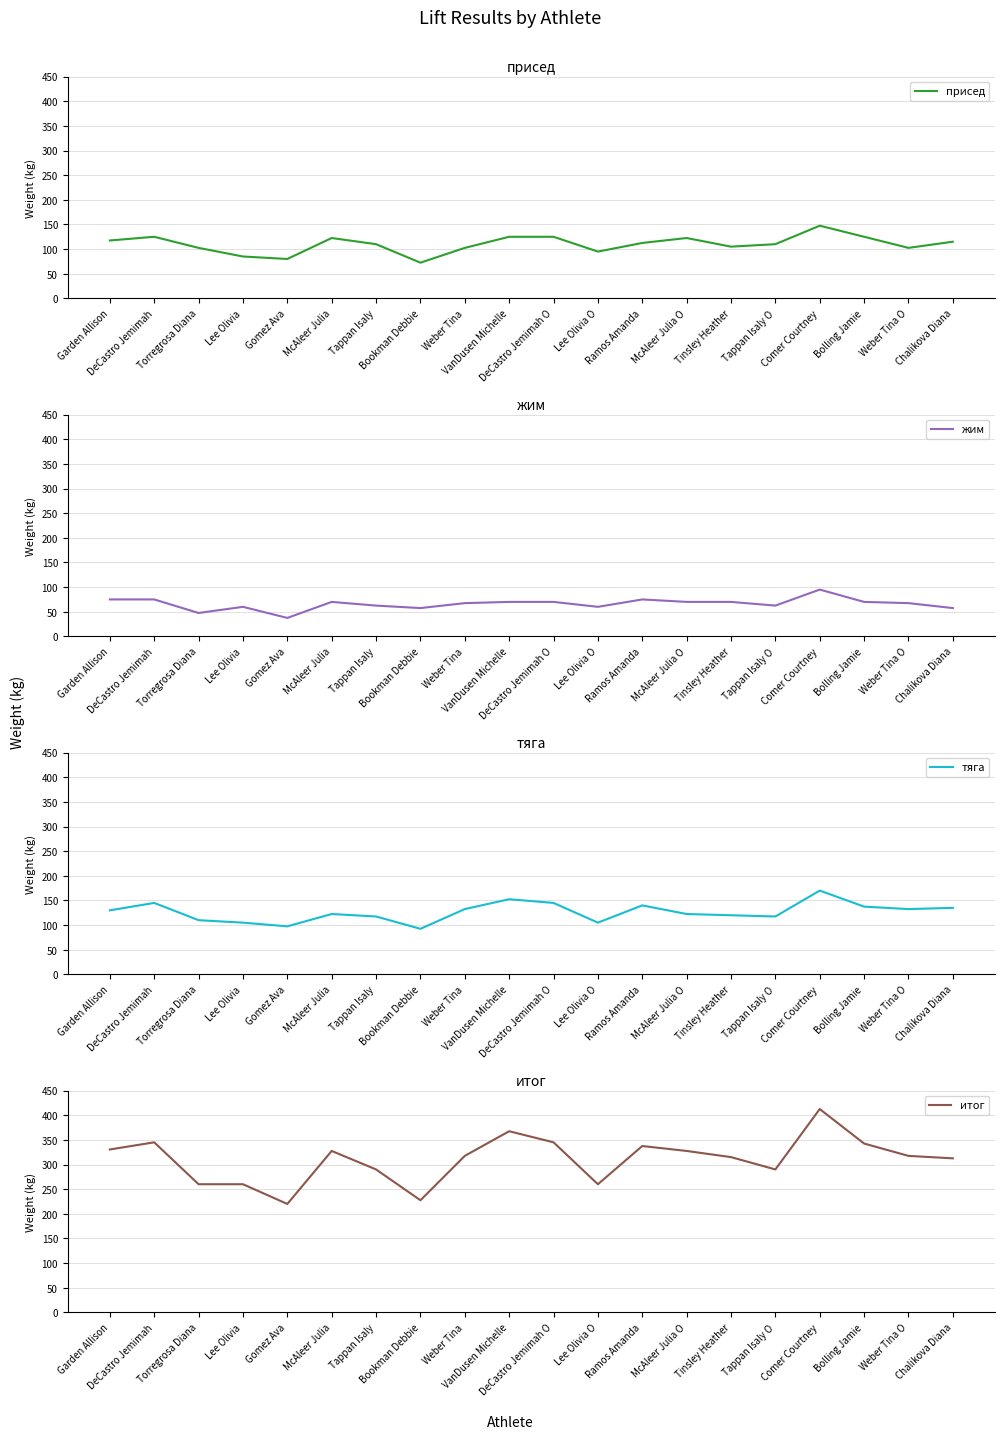

Reading right to left, transcribe all the data shown in this chart.

присед: 115.0	102.5	125.0	147.5	110.0	105.0	122.5	112.5	95.0	125.0	125.0	102.5	72.5	110.0	122.5	80.0	85.0	102.5	125.0	117.5
жим: 57.5	67.5	70.0	95.0	62.5	70.0	70.0	75.0	60.0	70.0	70.0	67.5	57.5	62.5	70.0	37.5	60.0	47.5	75.0	75.0
тяга: 135.0	132.5	137.5	170.0	117.5	120.0	122.5	140.0	105.0	145.0	152.5	132.5	92.5	117.5	122.5	97.5	105.0	110.0	145.0	130.0
итог: 312.5	317.5	342.5	412.5	290.0	315.0	327.5	337.5	260.0	345.0	367.5	317.5	227.5	290.0	327.5	220.0	260.0	260.0	345.0	330.5